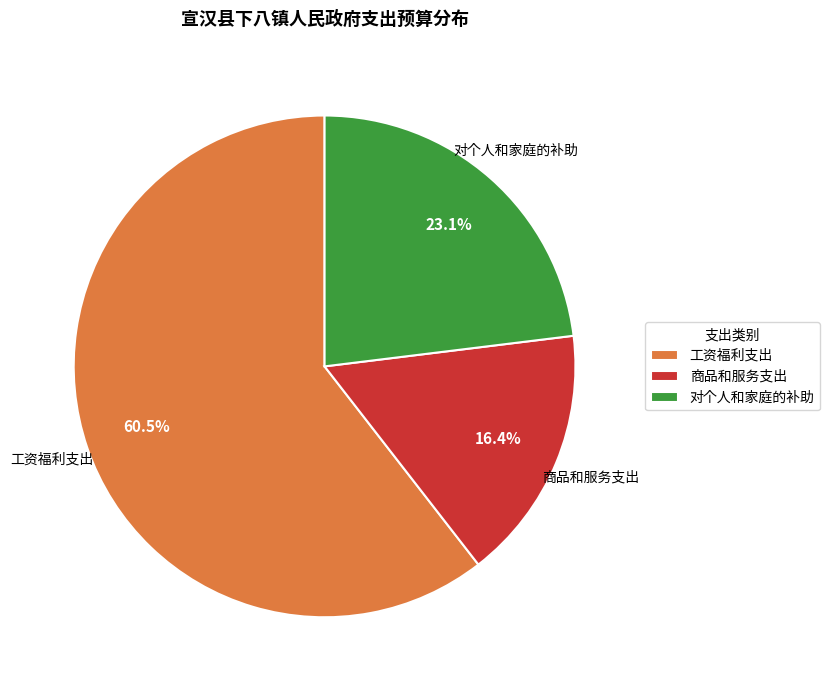

To the nearest percent, what percentage of the pie is 对个人和家庭的补助?

23%